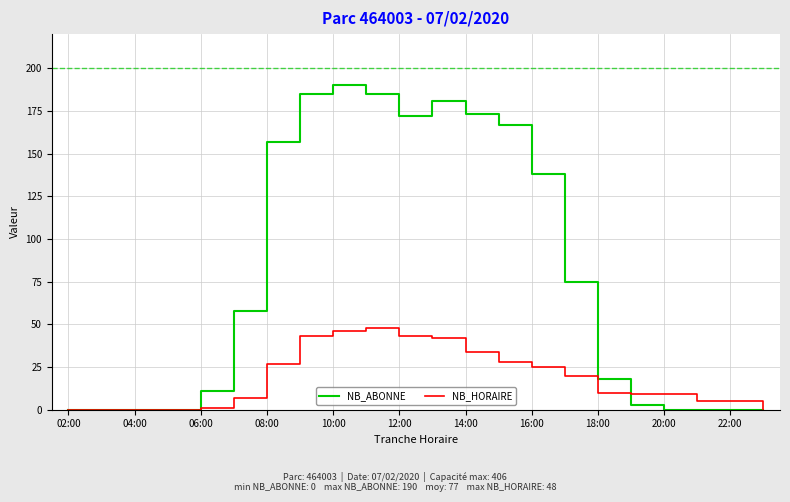

Which series has the widest spread of values?

NB_ABONNE